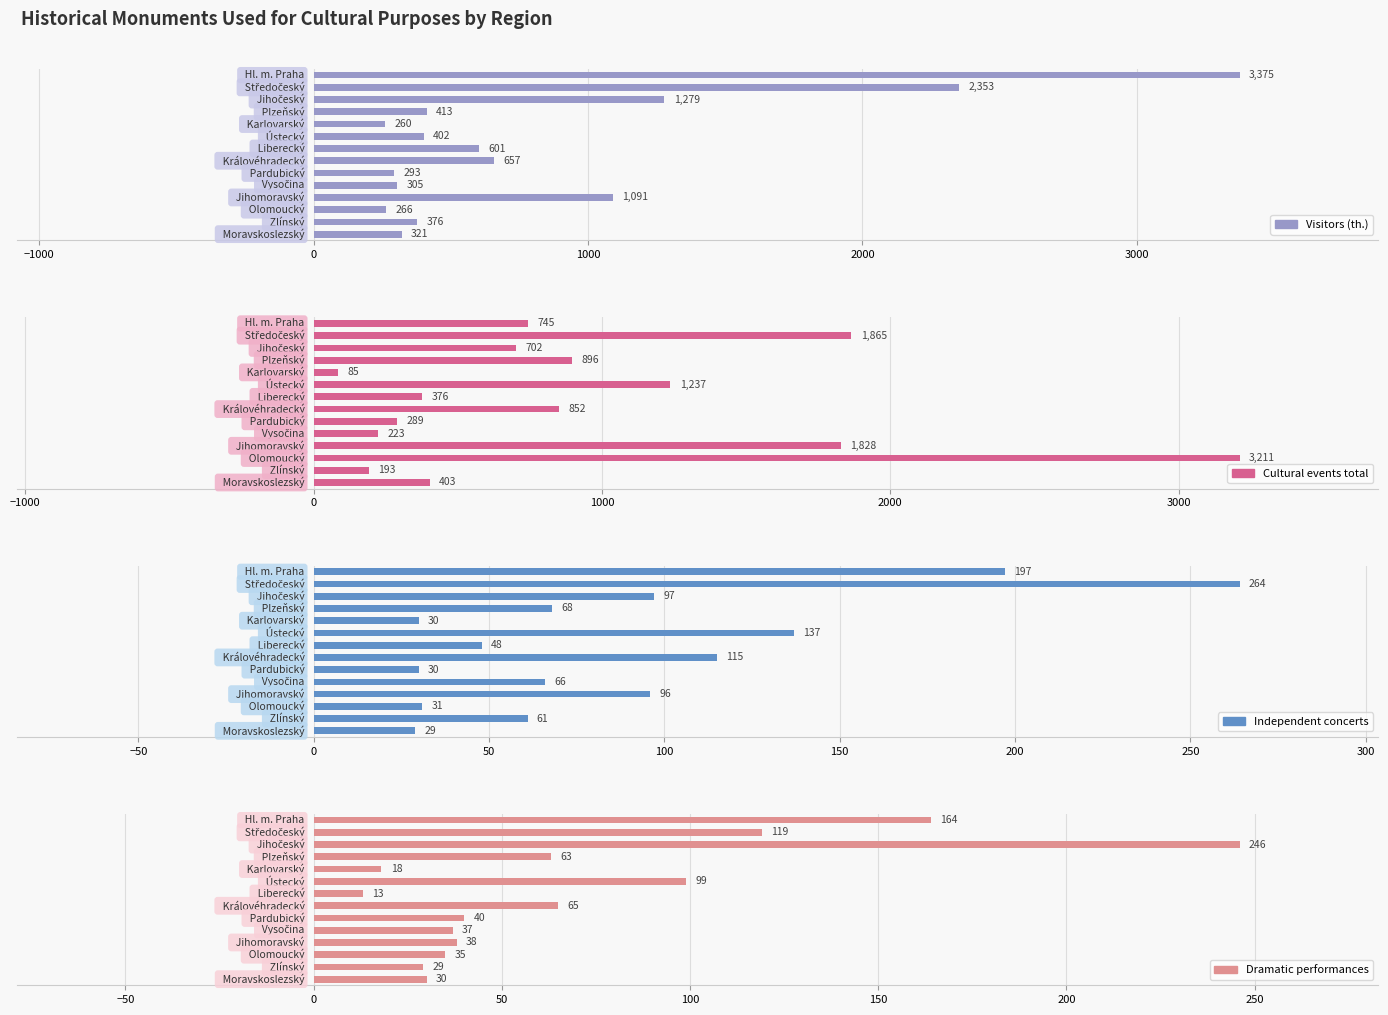

How many bars are there in total?

56